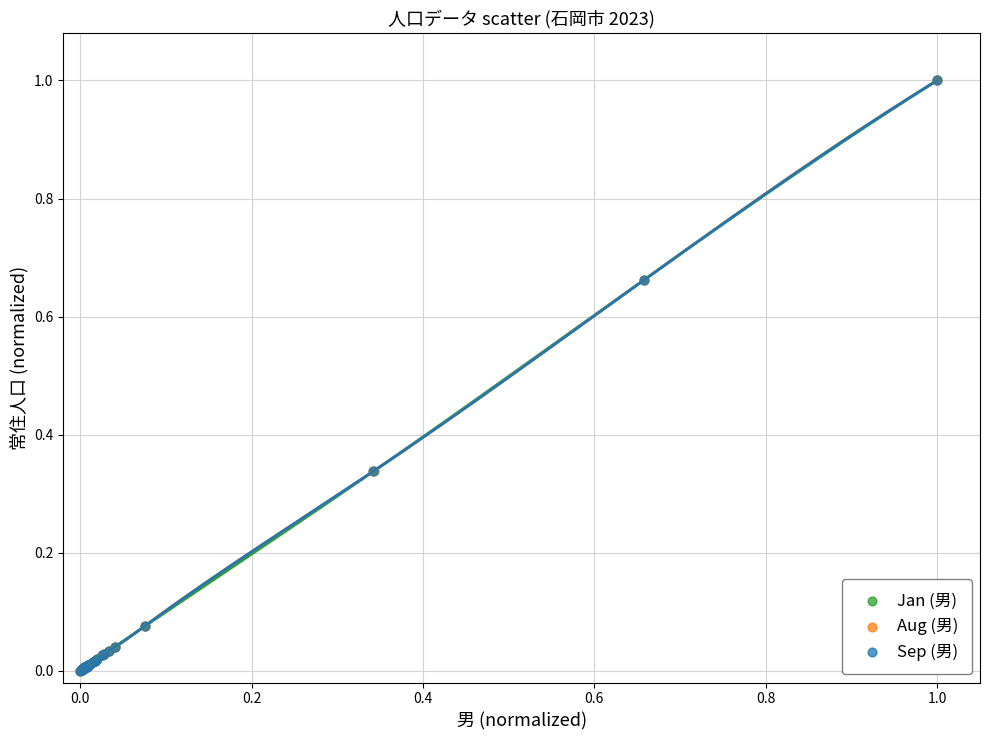

What are all the series names shown in the legend?

Jan (男), Aug (男), Sep (男)